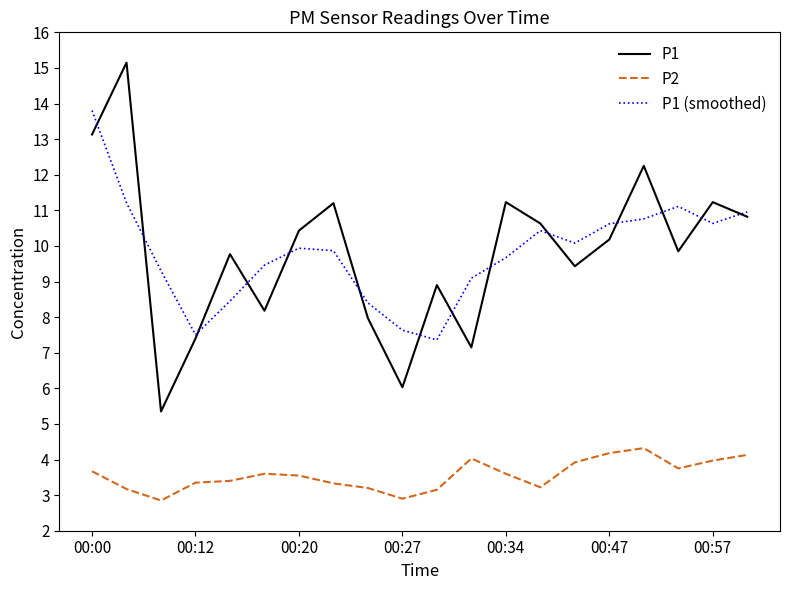

Does the chart display data point markers on the line(s)?

No